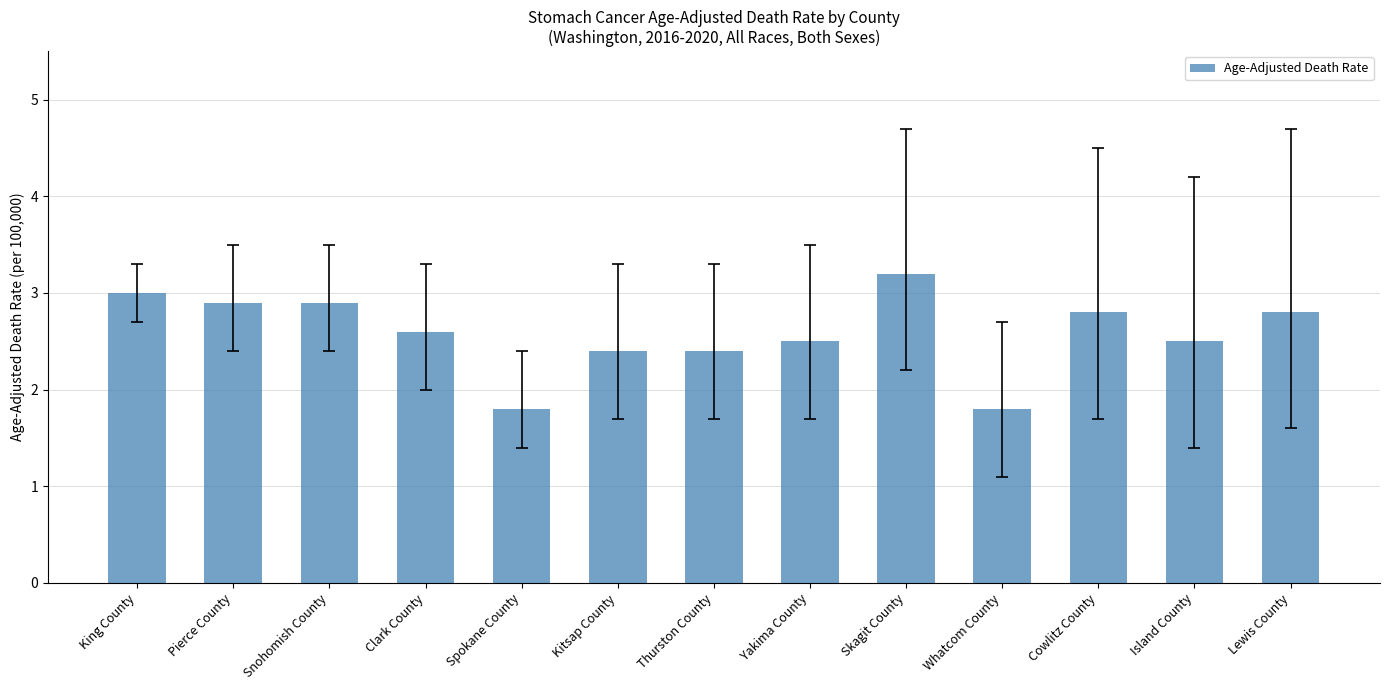

What is the difference between the maximum and minimum values?

1.4